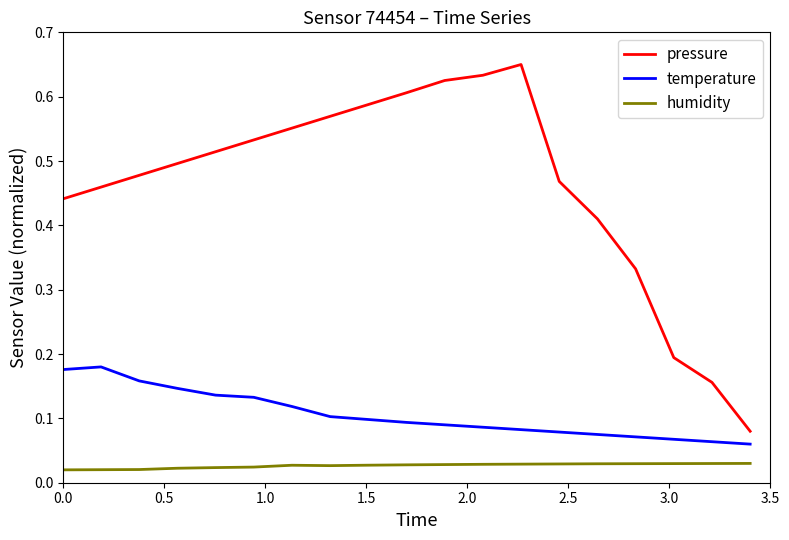

Rank the series by their maximum value, from highest to lowest.

pressure, temperature, humidity